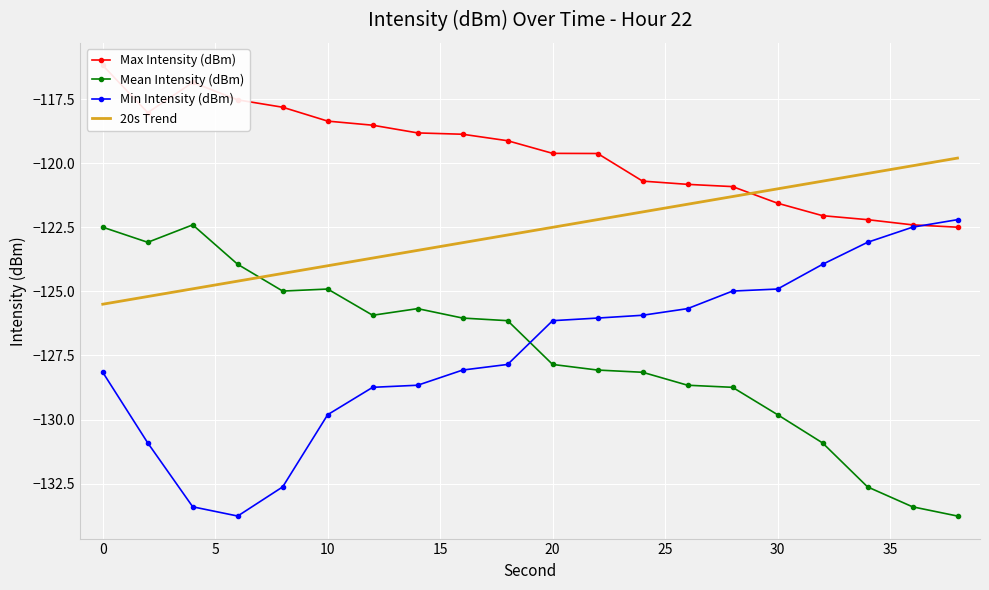

How many times do Min Intensity (dBm) and Mean Intensity (dBm) cross each other?

1